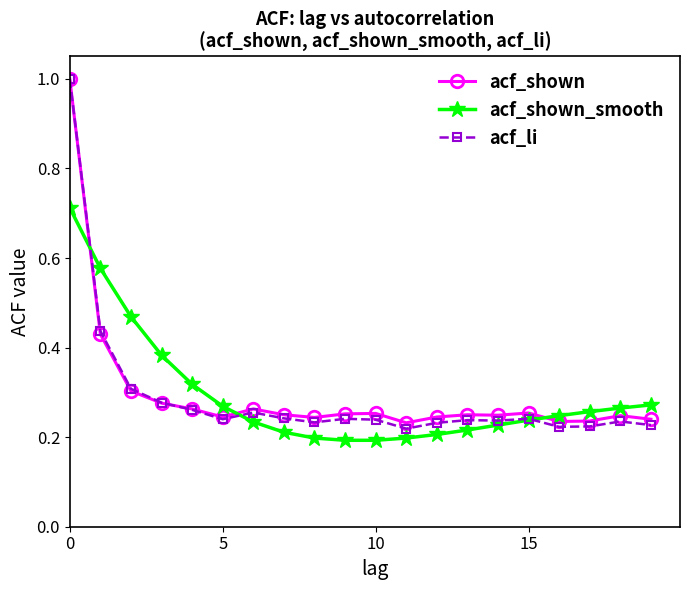

What are all the series names shown in the legend?

acf_shown, acf_shown_smooth, acf_li